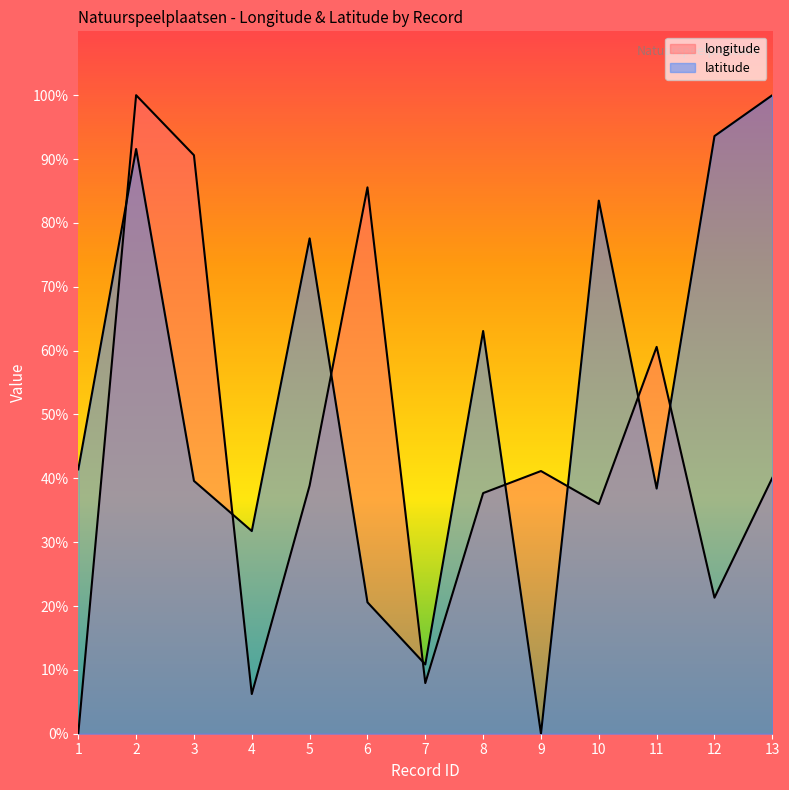

How many values in the longitude series exceed 38?

7